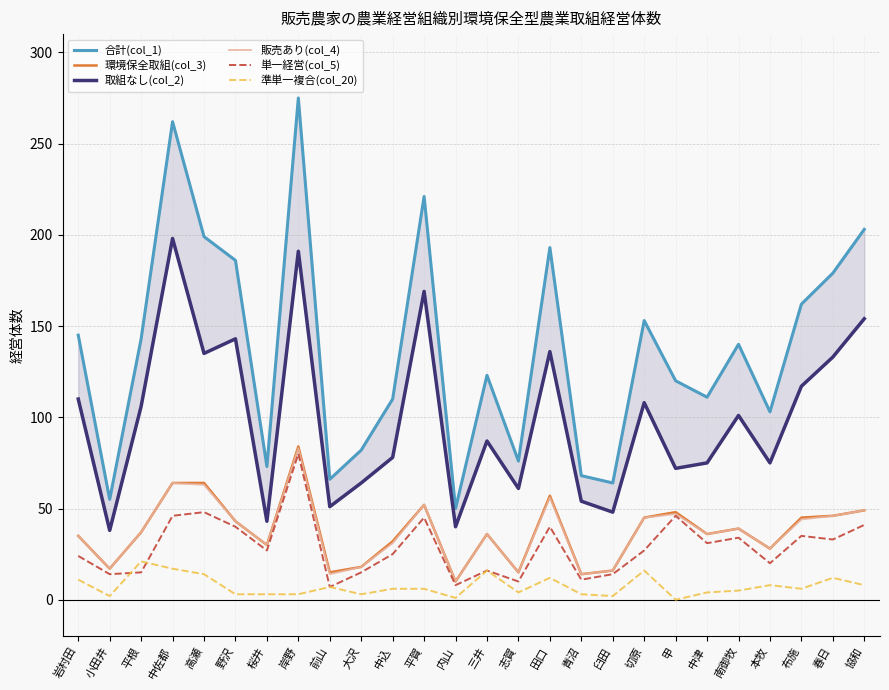

What is the difference between the highest and lowest values at 岸野?

272